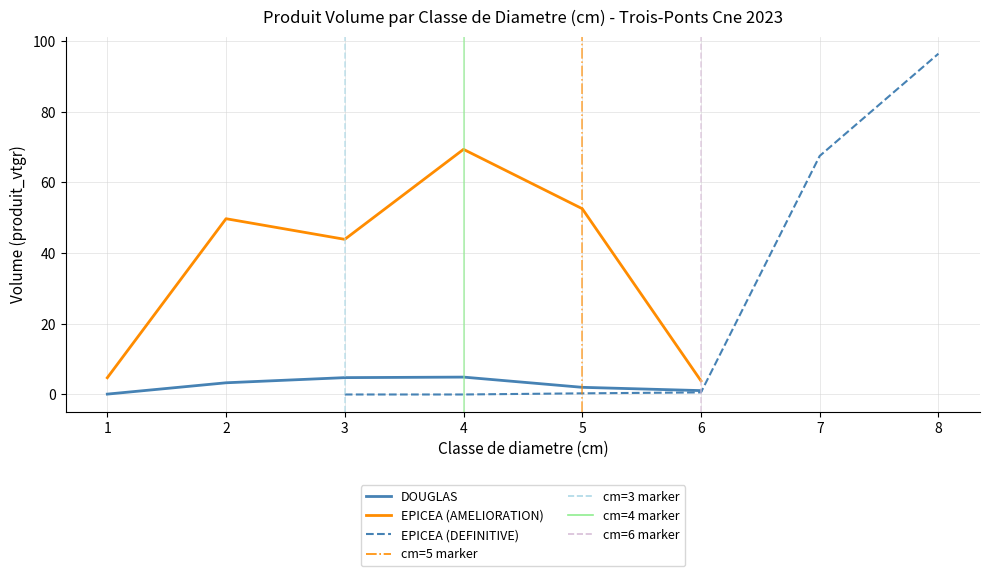

What is the average value of the DOUGLAS series?

2.7